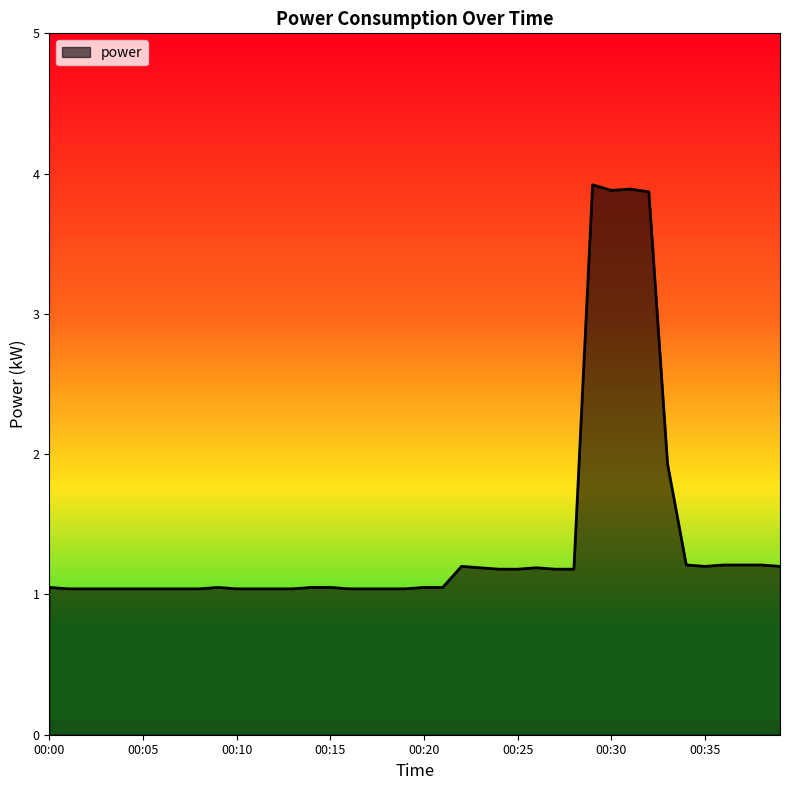

What is the greatest value displayed?

3.9